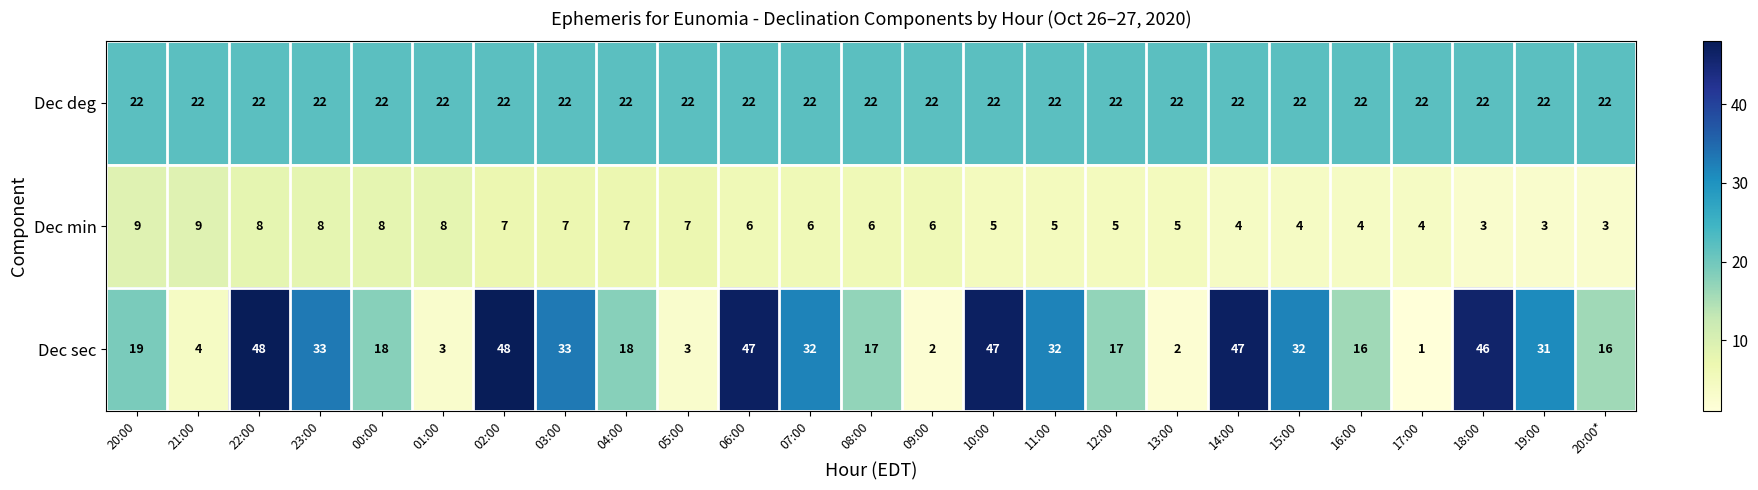

At 11:00, list the series in order from largest to smallest.

Dec sec, Dec deg, Dec min